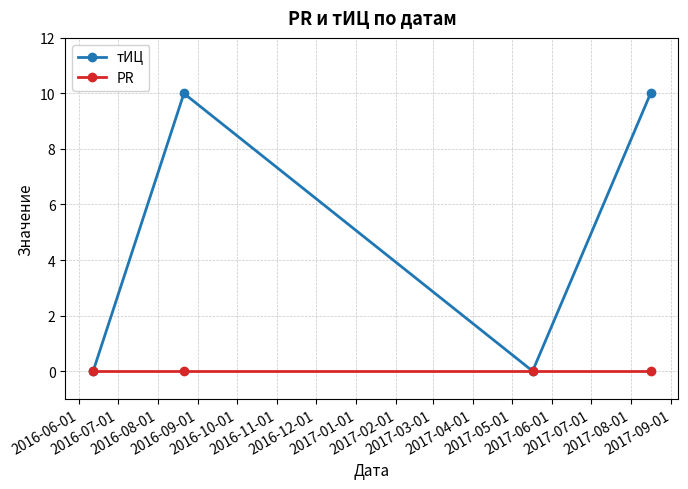

How many categories are shown in the chart?

4